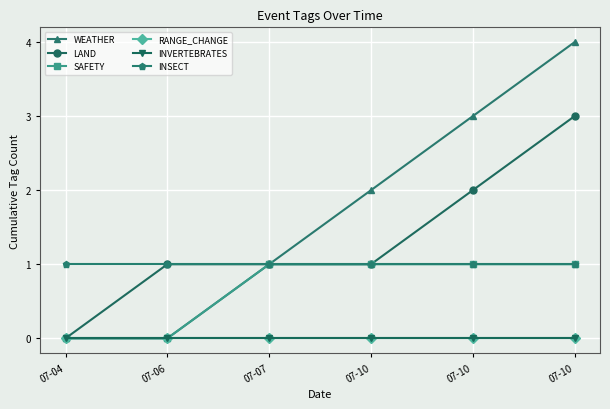

Is this an area chart (filled region under the line)?

No